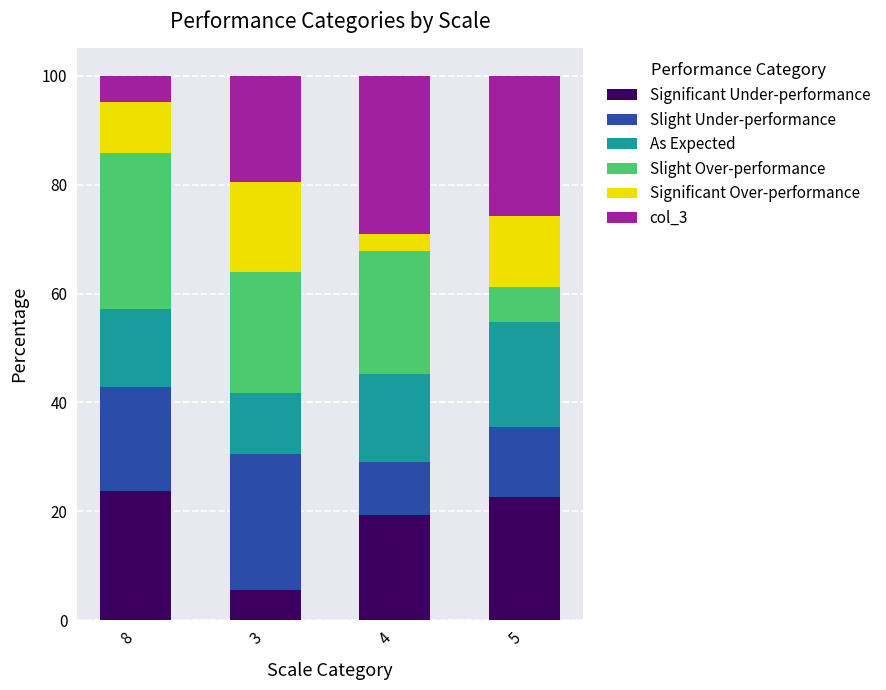

Are the bars grouped side by side (vs. stacked)?

No